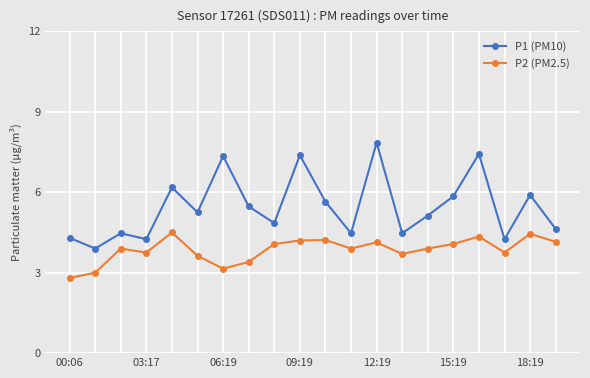

True or false: P2 (PM2.5) and P1 (PM10) intersect in this chart.

False